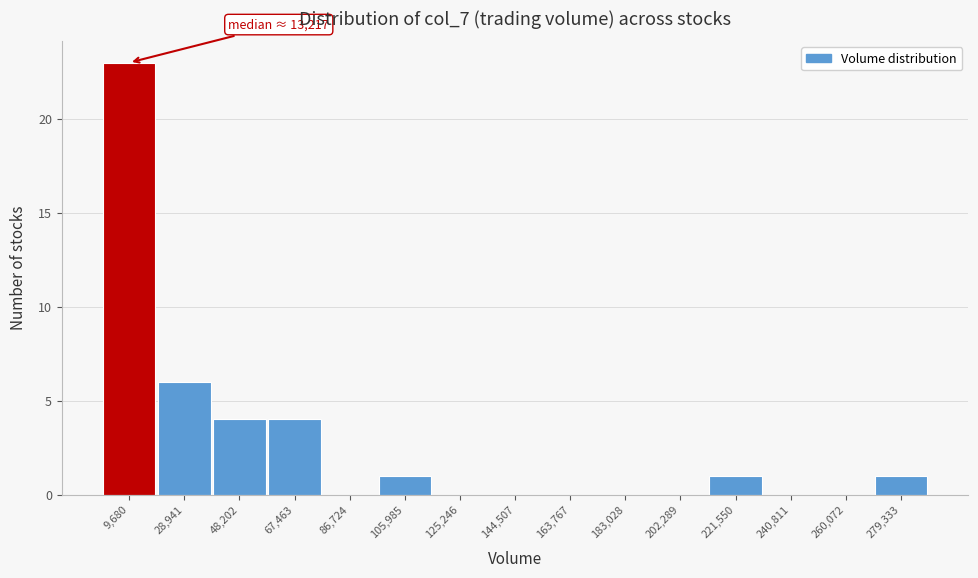

Which range on the x-axis has the tallest bar?

0 to 20000